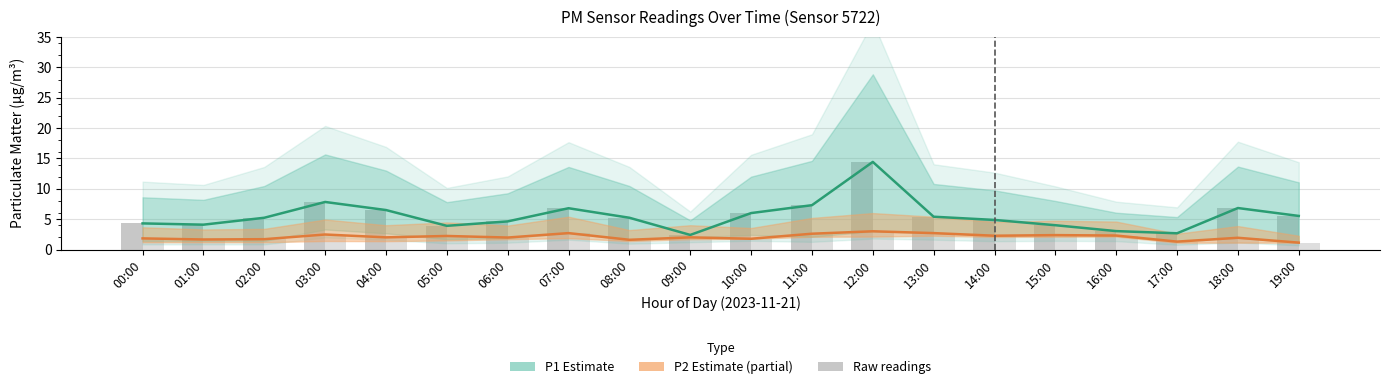

The P2 raw series shows 2.0 at 09:00. True or false?

True